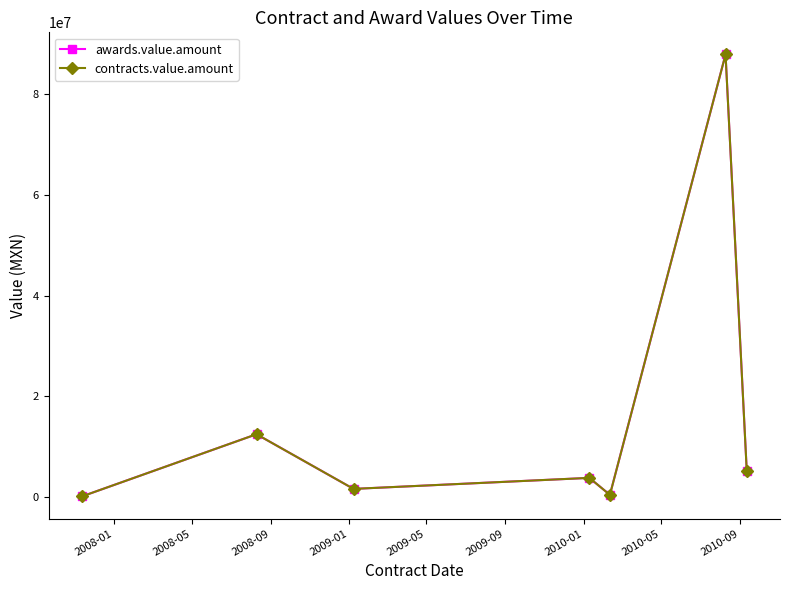

Which series has the largest total across all categories?

awards.value.amount